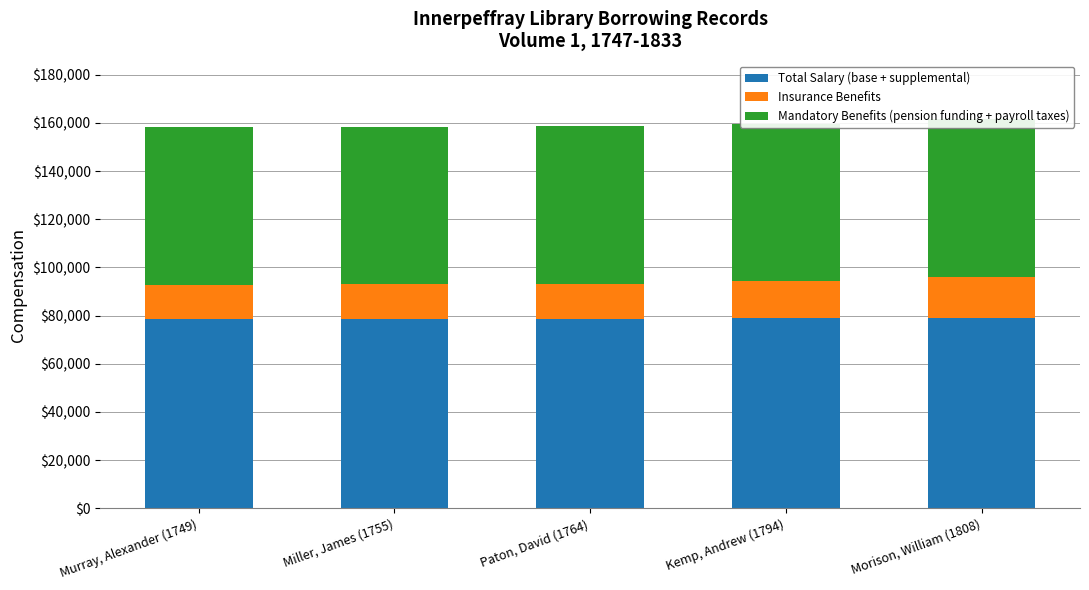

List the labels in order of Insurance Benefits value, smallest first.

Murray, Alexander (1749), Miller, James (1755), Paton, David (1764), Kemp, Andrew (1794), Morison, William (1808)